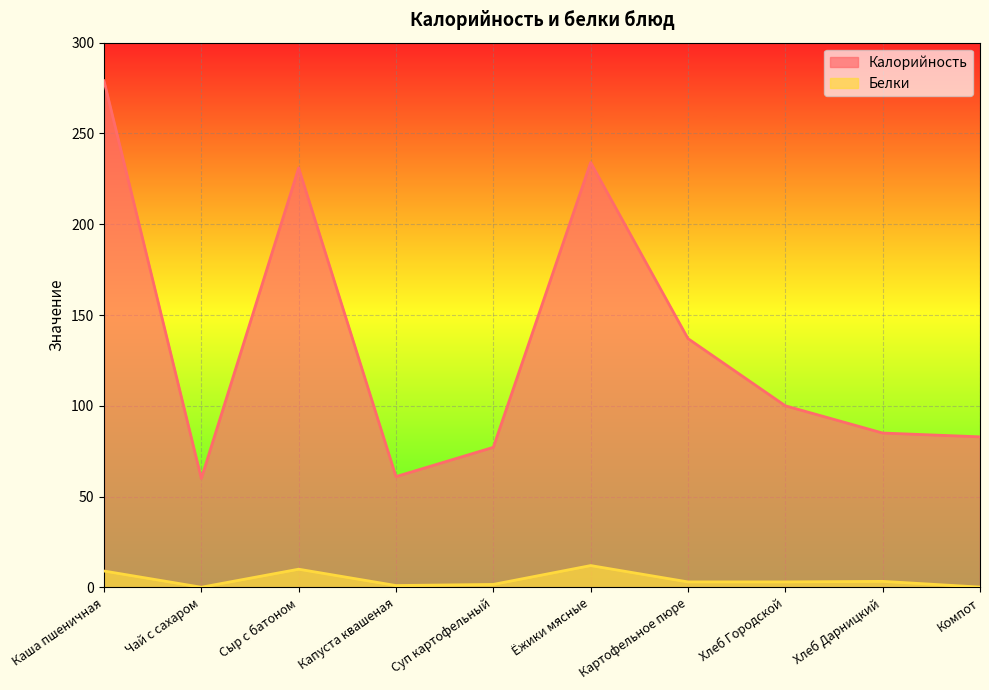

Which has a higher value, Хлеб Дарницкий or Ёжики мясные?

Ёжики мясные